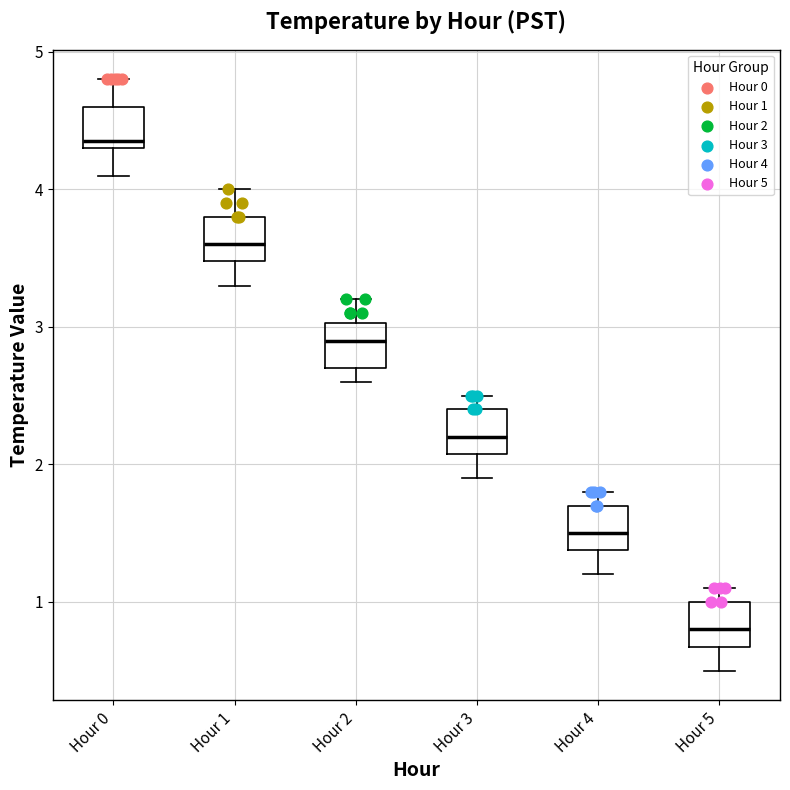

Reading left to right, read every box against the y-axis: the position of its median line, the range the box covers, and the ends of its whiskers. The values are not printed on the chart, so give them approximately, as read against the axis.

Hour 0: median 4.4, box 4.3 to 4.6, whiskers 4.1 to 4.8
Hour 1: median 3.6, box 3.5 to 3.8, whiskers 3.3 to 4.0
Hour 2: median 2.9, box 2.7 to 3.0, whiskers 2.6 to 3.2
Hour 3: median 2.2, box 2.1 to 2.4, whiskers 1.9 to 2.5
Hour 4: median 1.5, box 1.4 to 1.7, whiskers 1.2 to 1.8
Hour 5: median 0.8, box 0.7 to 1.0, whiskers 0.5 to 1.1